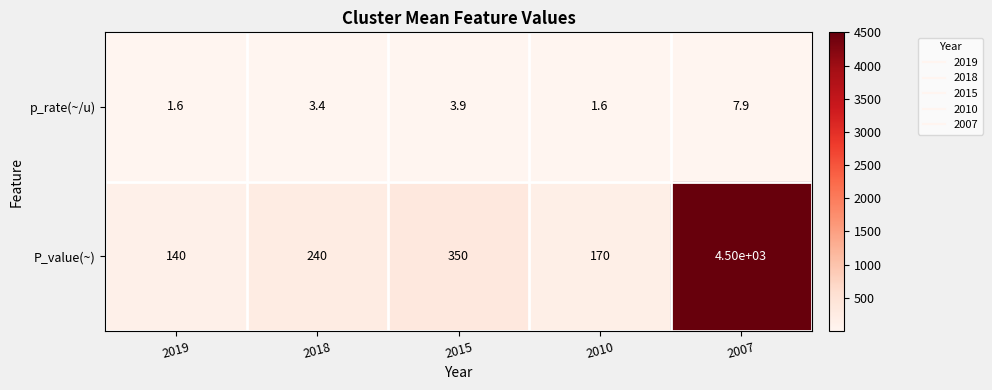

Reading left to right, list all the values displayed in this chart.

p_rate(~/u): 2019=1.6	2018=3.4	2015=3.9	2010=1.6	2007=7.9
P_value(~): 2019=140.0	2018=240.0	2015=350.0	2010=170.0	2007=4500.0